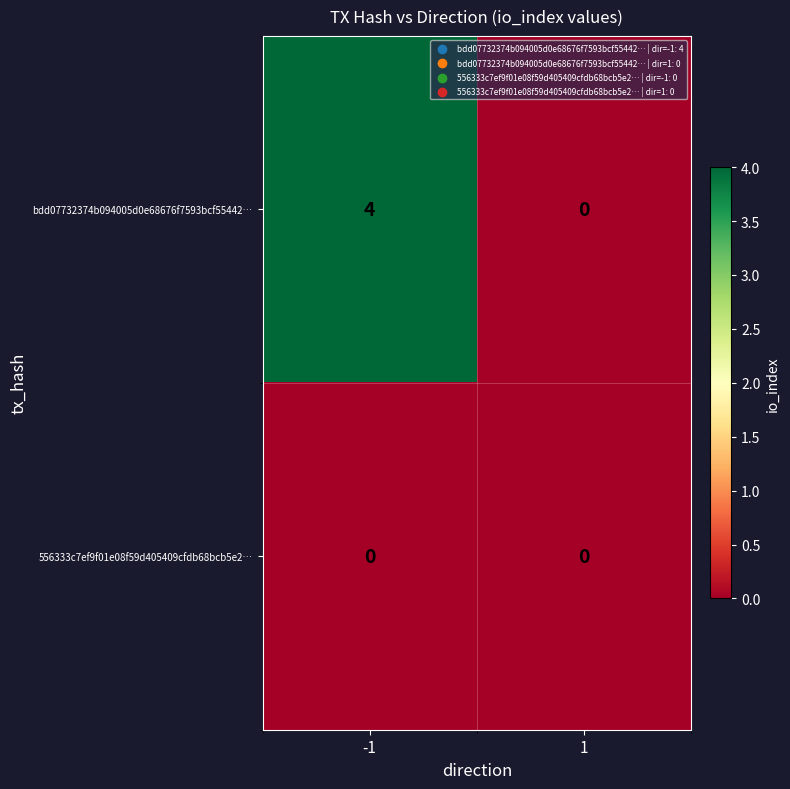

Rank the categories by bdd07732374b094005d0e68676f7593bcf55442… value from highest to lowest.

-1, 1